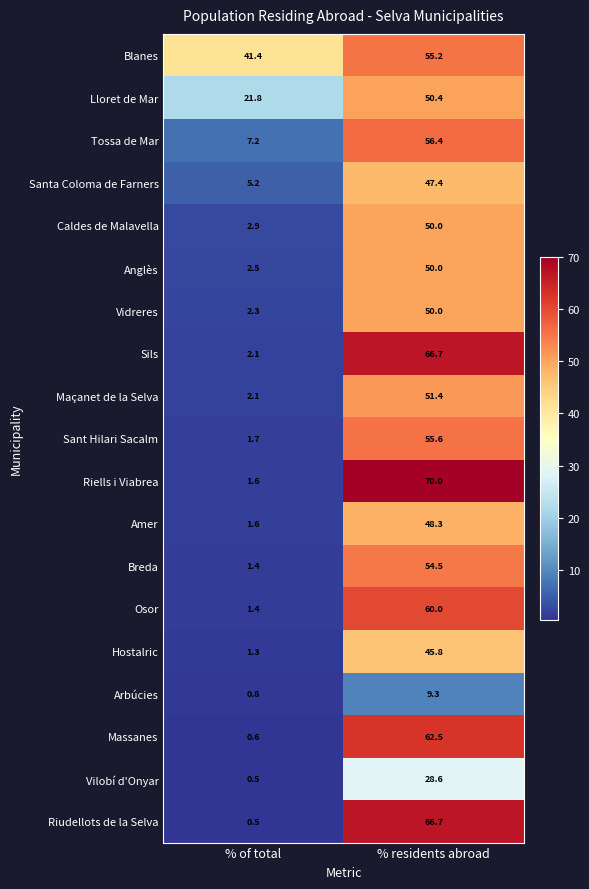

Which series changed the most between % of total and % residents abroad?

Riells i Viabrea